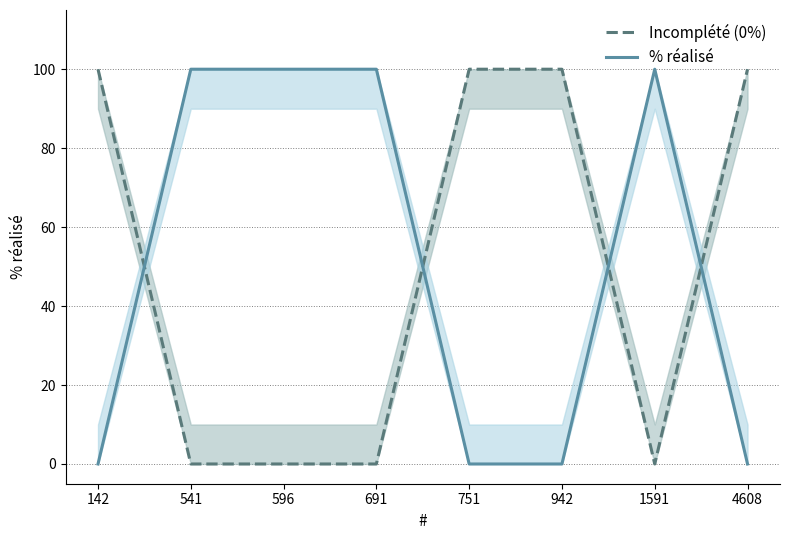

Between 4608 and 751, which is larger?

4608